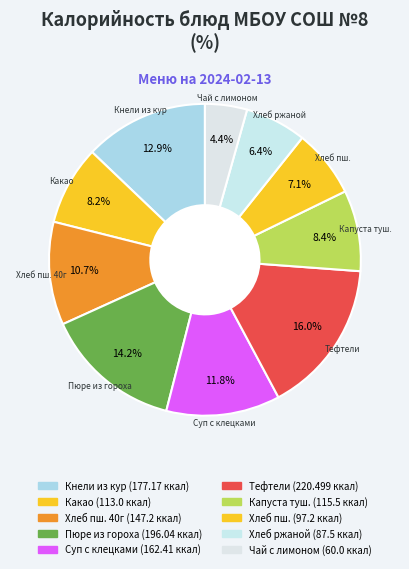

What is the largest slice in the pie chart?

Тефтели из говядины с соусом